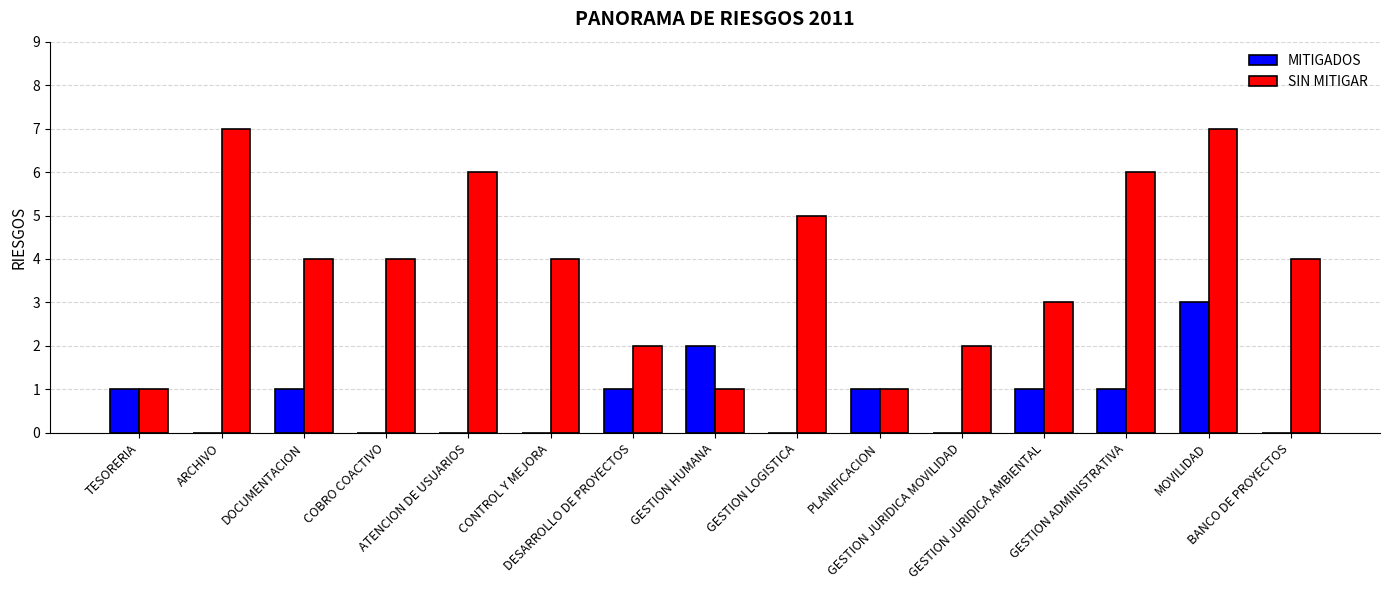

Are the bars horizontal?

No